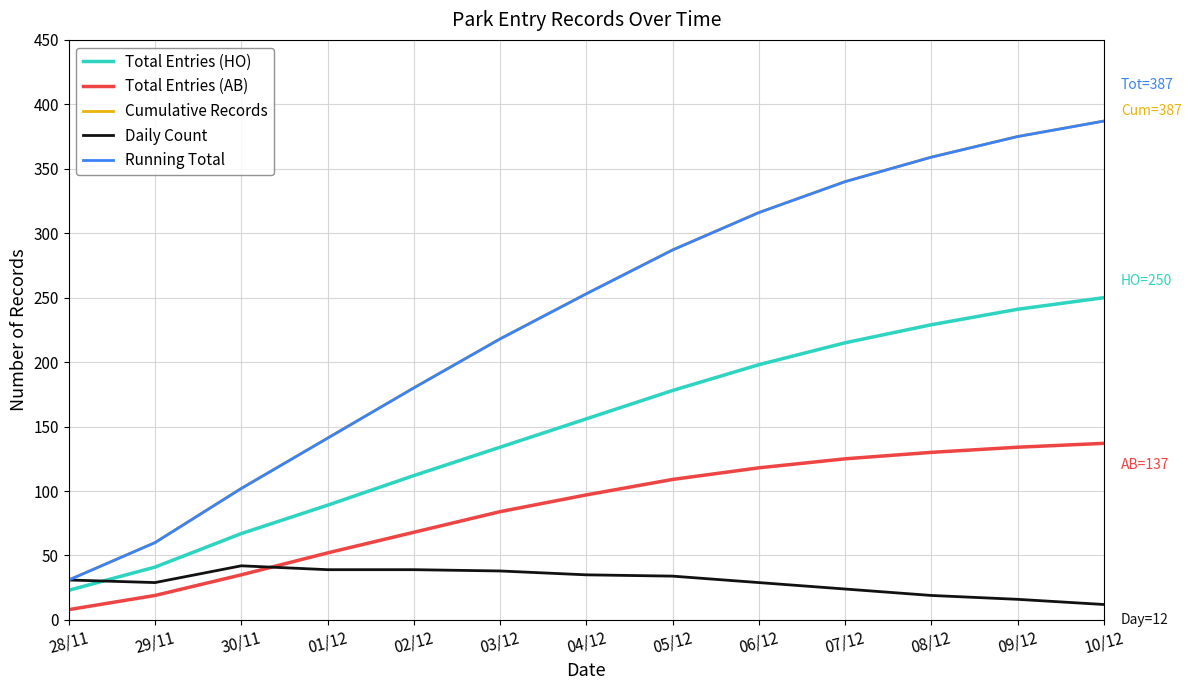

Is the value of Daily Count at 07/12 greater than the value of Total Entries (HO) at 02/12?

No